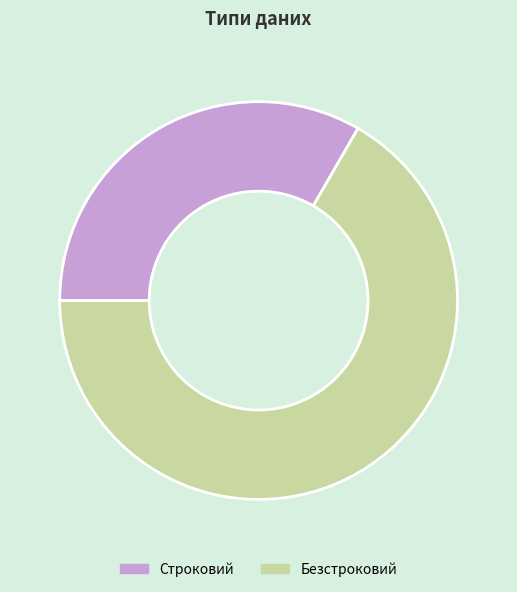

Rank the categories by value from lowest to highest.

Строковий, Безстроковий